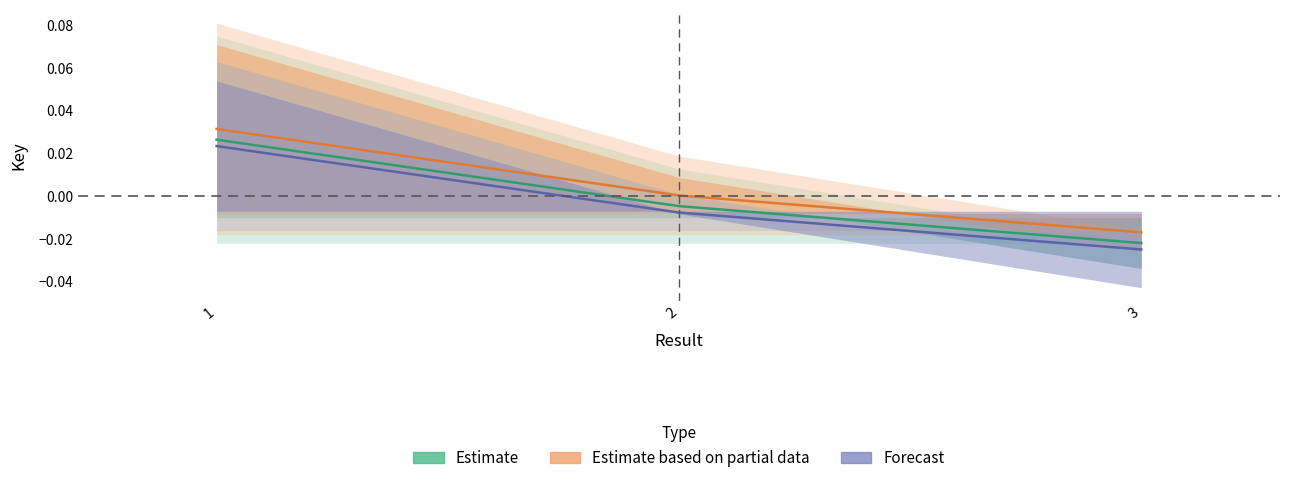

At which label does Estimate based on partial data reach its minimum?

3